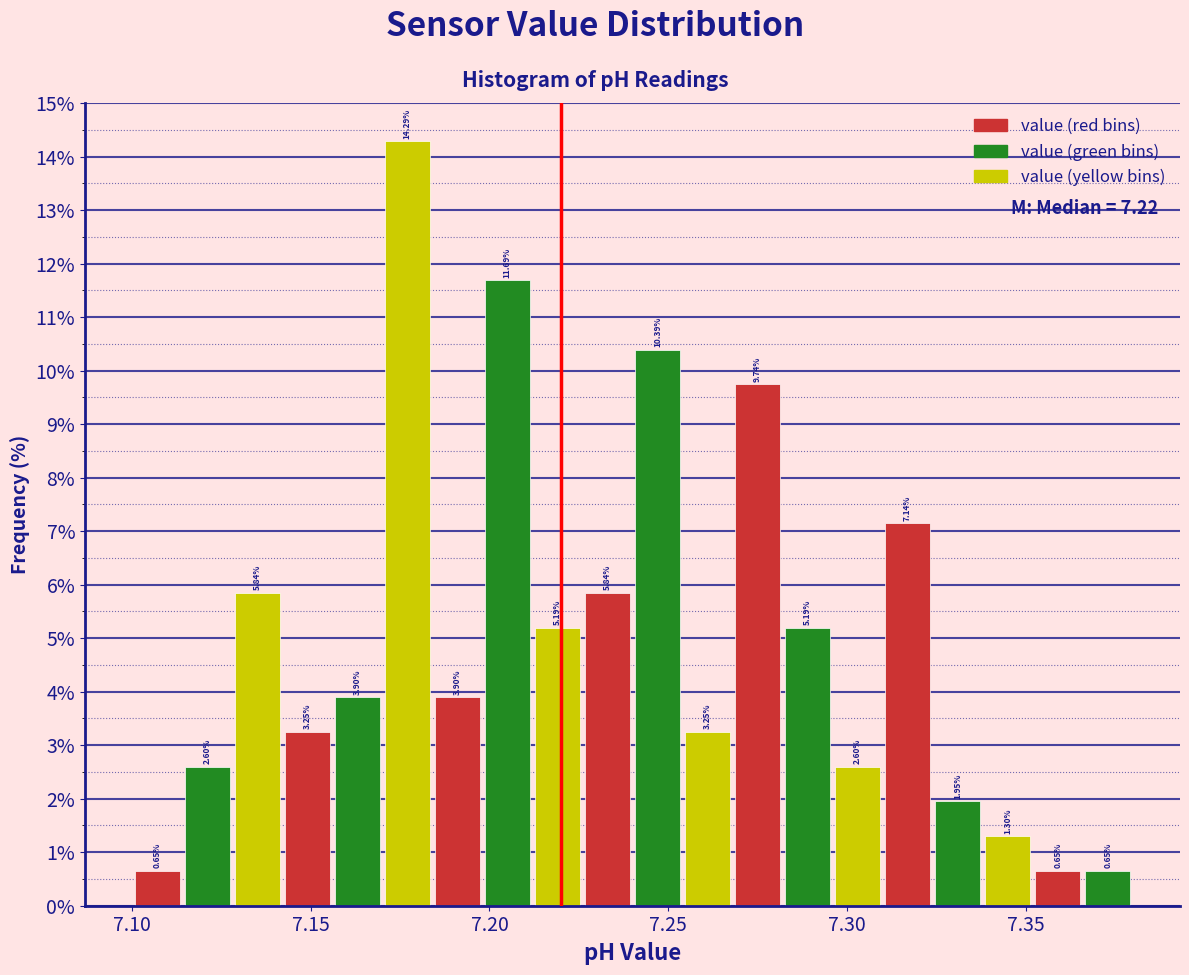

Around what value on the x-axis is the tallest bar? Give the approximate position of its centre, as read against the axis.

7.175